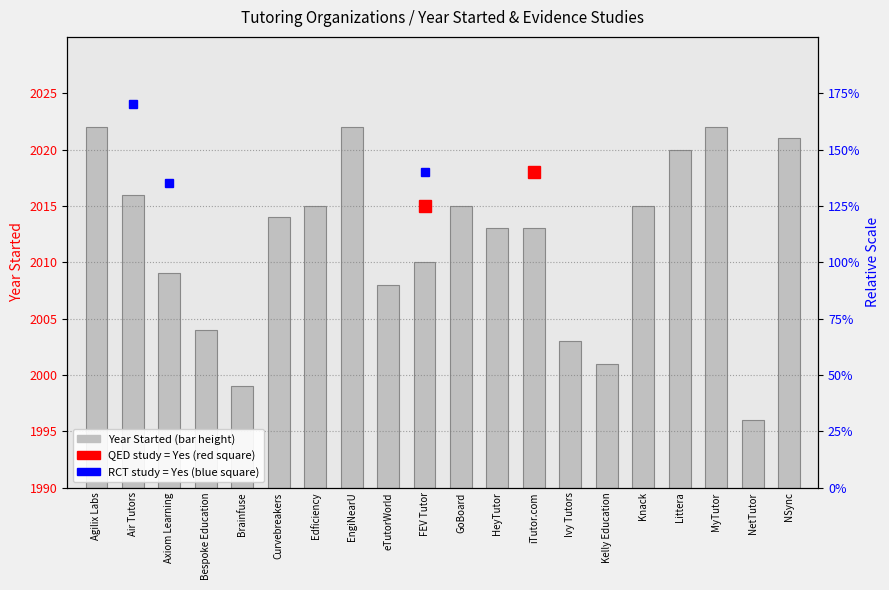

Is it true that the value at Littera is 46?

False